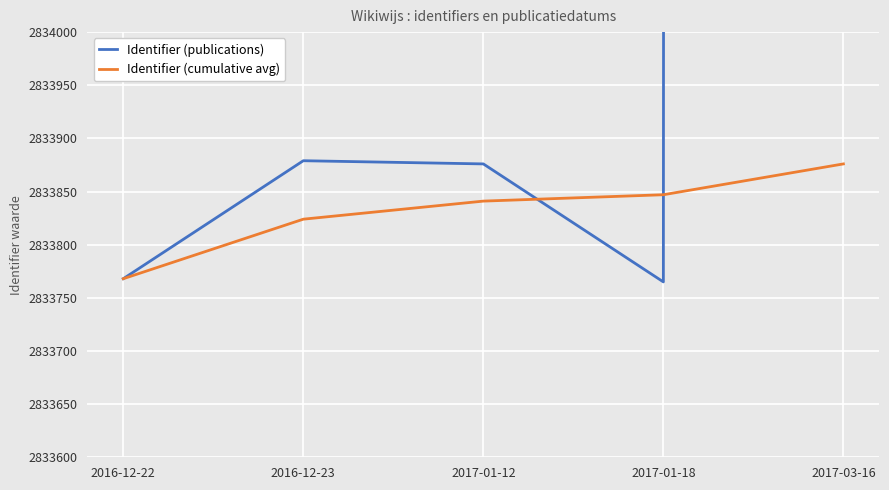

How many times do Identifier (cumulative avg) and Identifier (publications) cross each other?

2